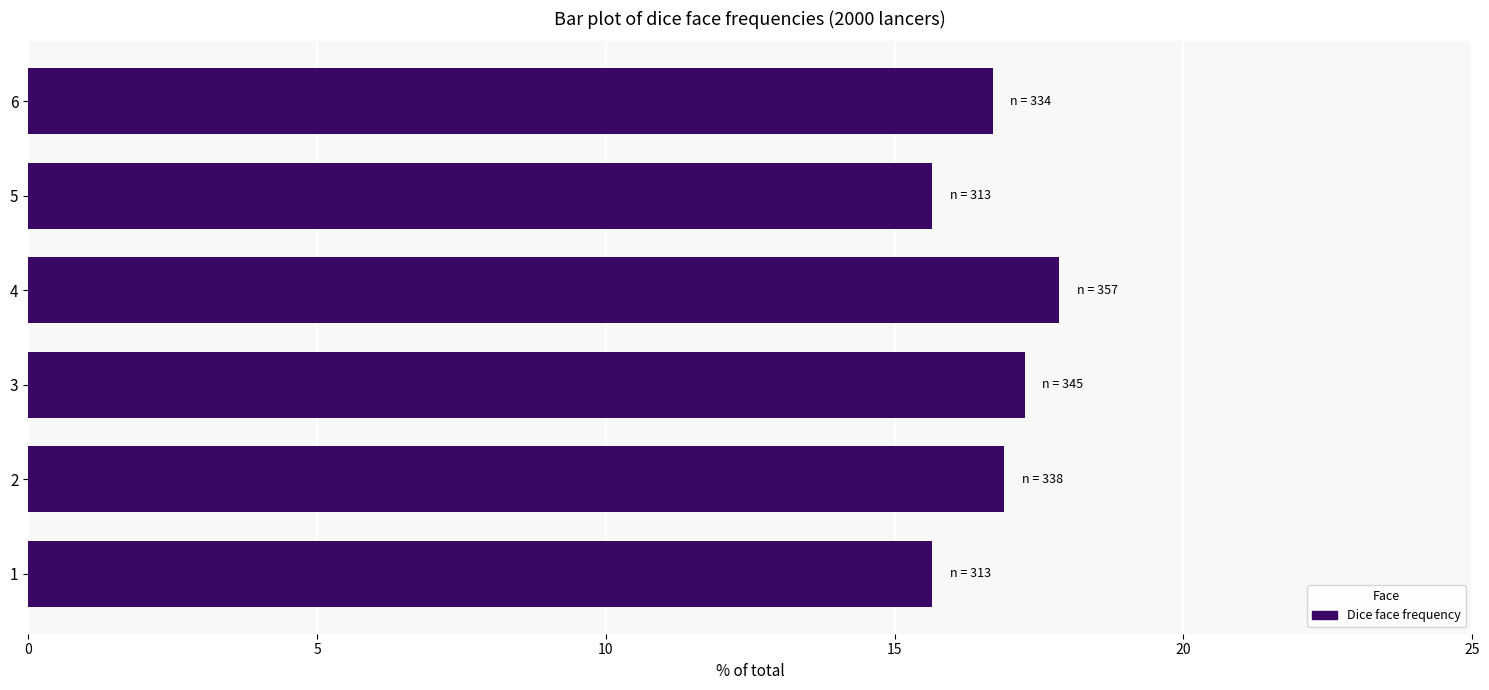

The chart shows a value of 16.9 at 2. True or false?

True